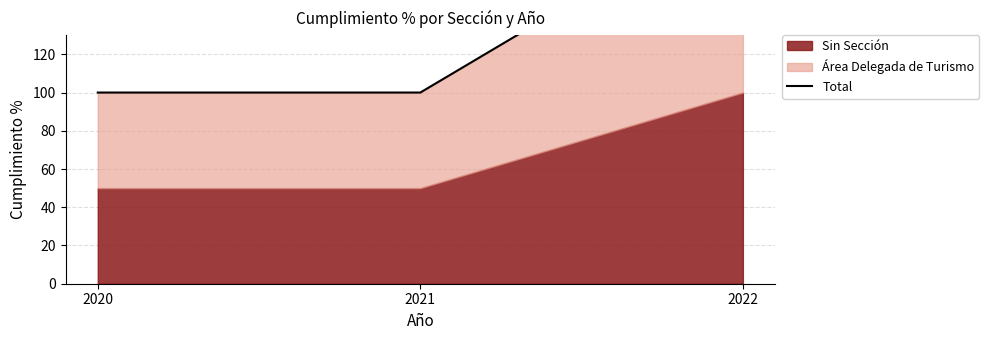

Reading right to left, extract all data points from this chart.

2022=200	2021=100	2020=100